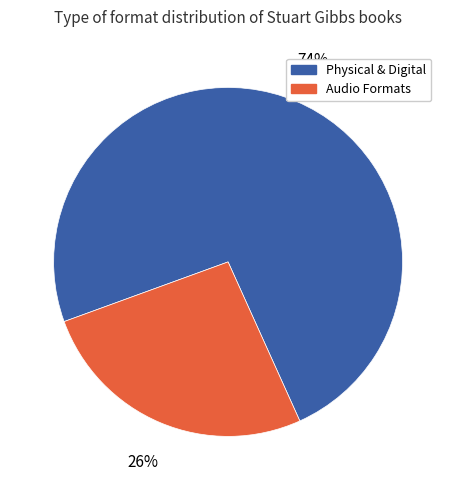

What percentage is the Physical & Digital slice, to the nearest percent?

74%